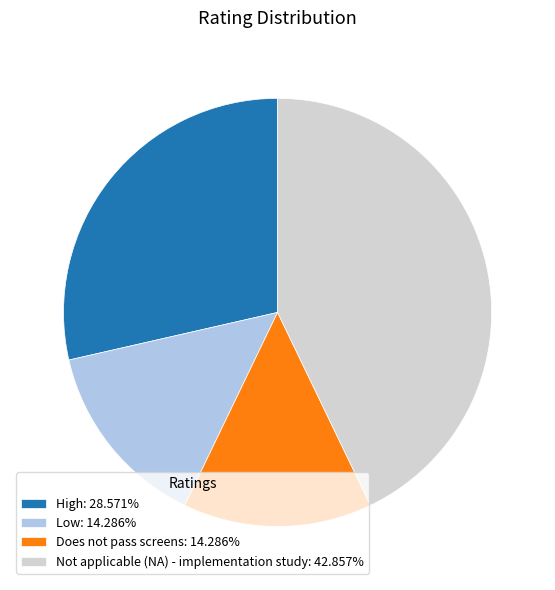

The High slice represents 29% of the pie. True or false?

True